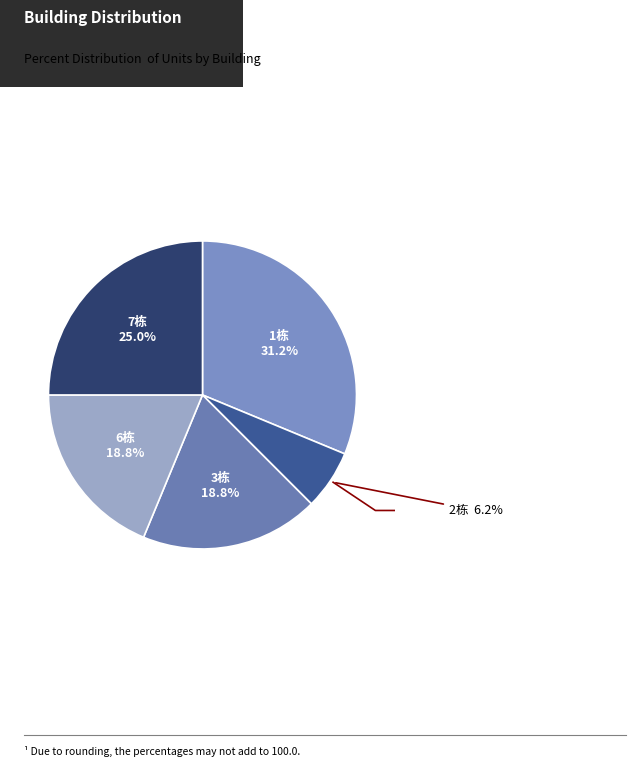

To the nearest percent, what portion does 1栋 represent?

31%